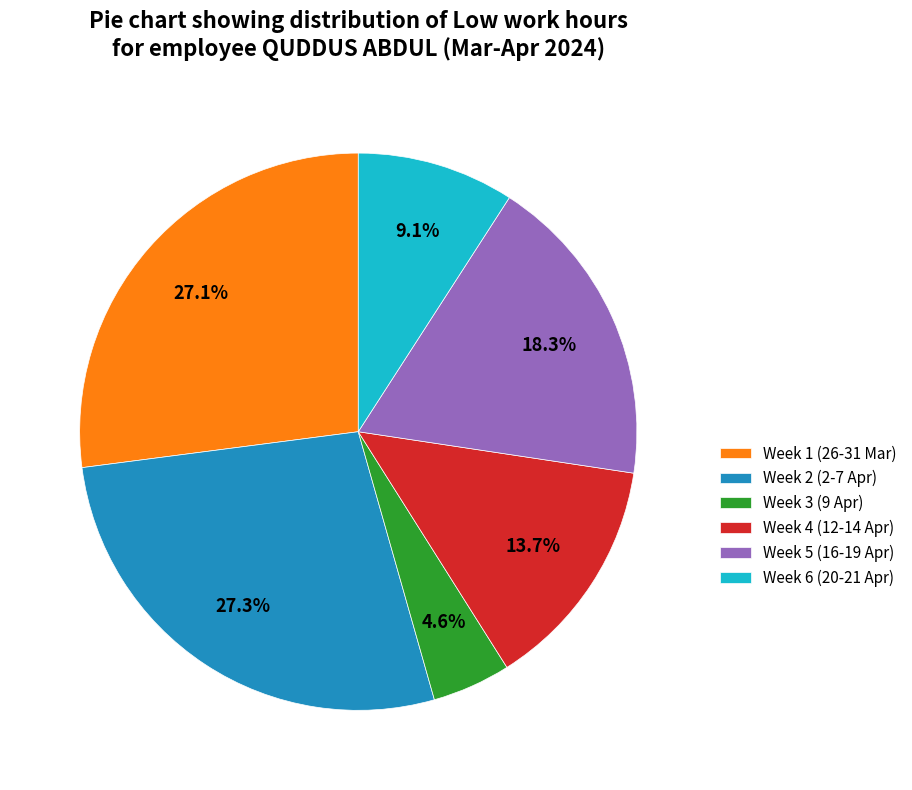

Does any single category account for the majority?

No